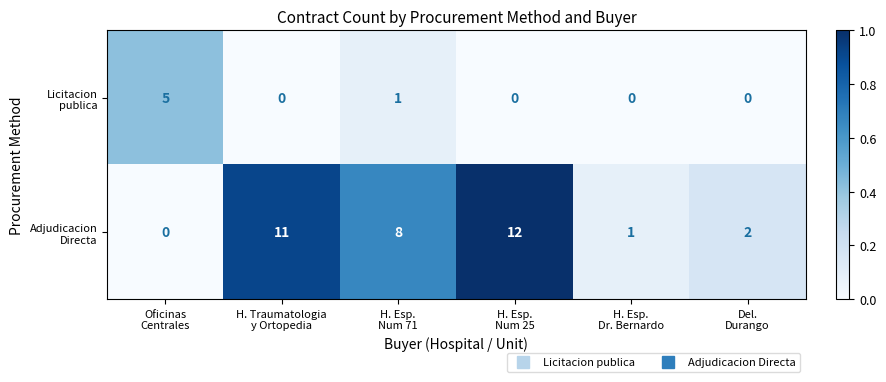

At how many categories does at least one series exceed 0?

6